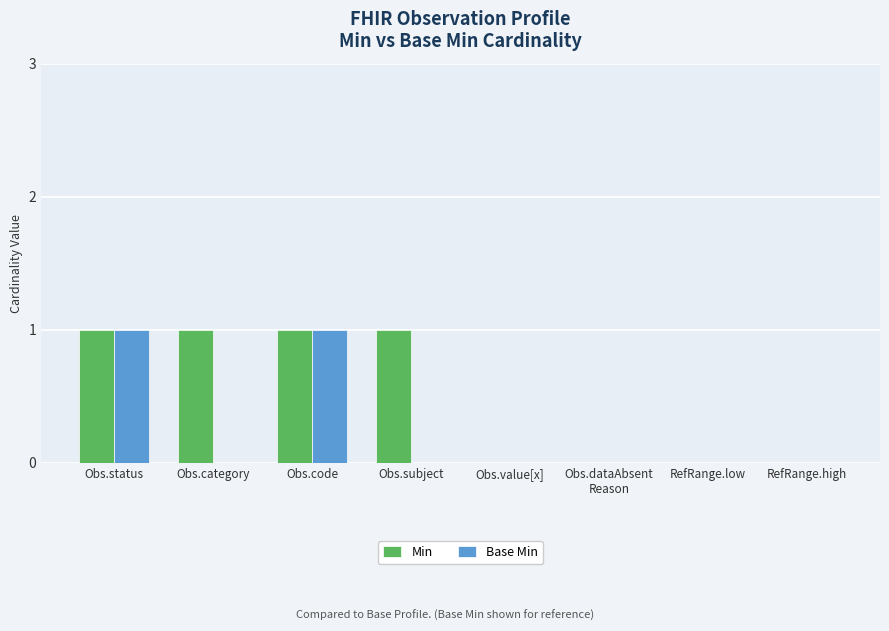

Is it true that Min equals 0 at Obs.status?

False